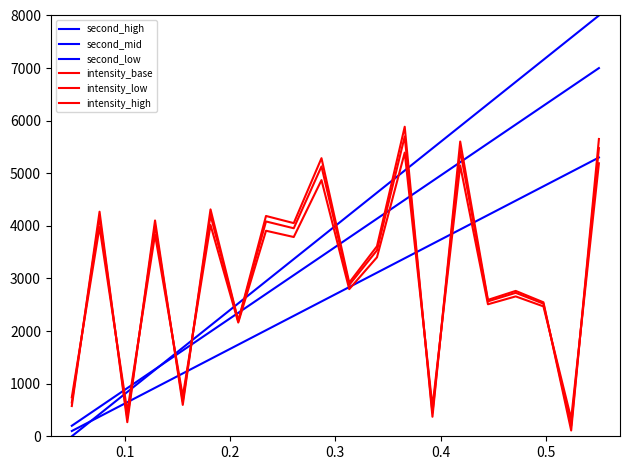

Does the chart have visible grid lines?

No